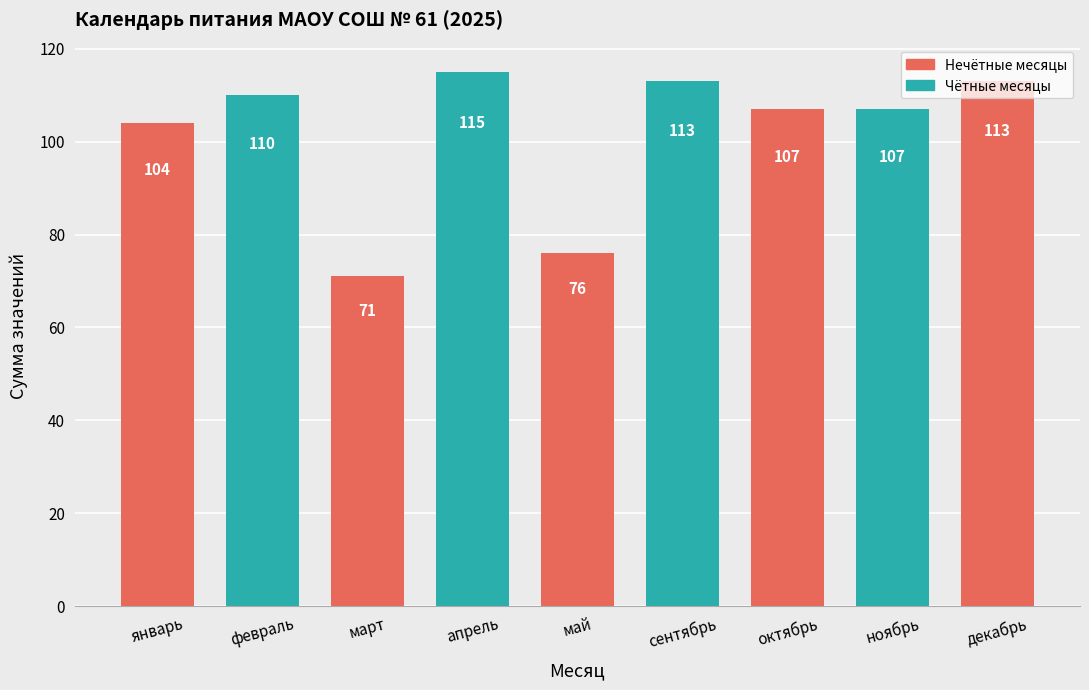

How many distinct data groups are displayed?

1